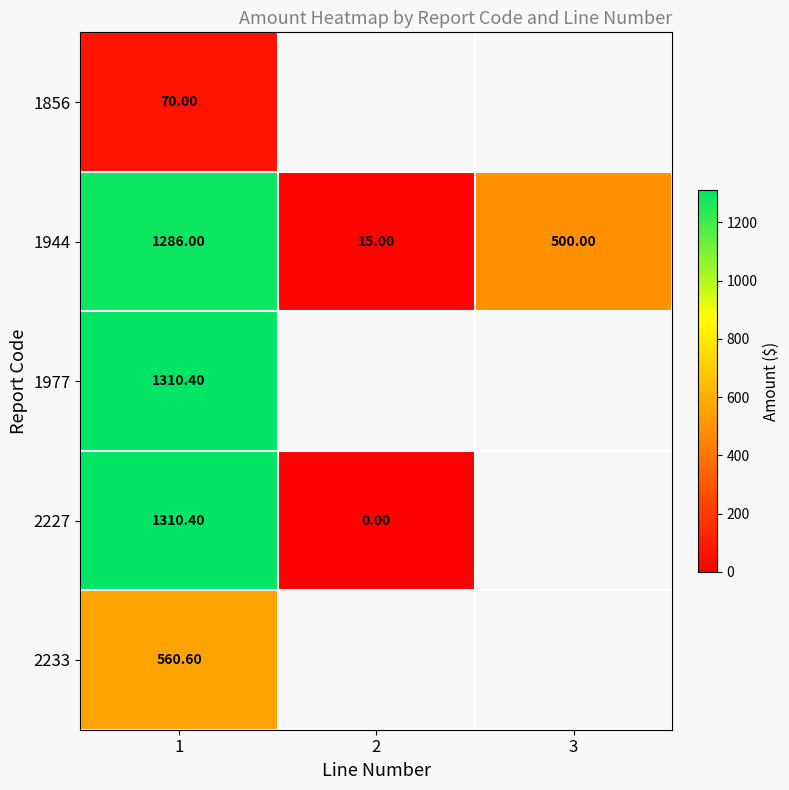

The 1856 series shows 70.0 at 1. True or false?

True